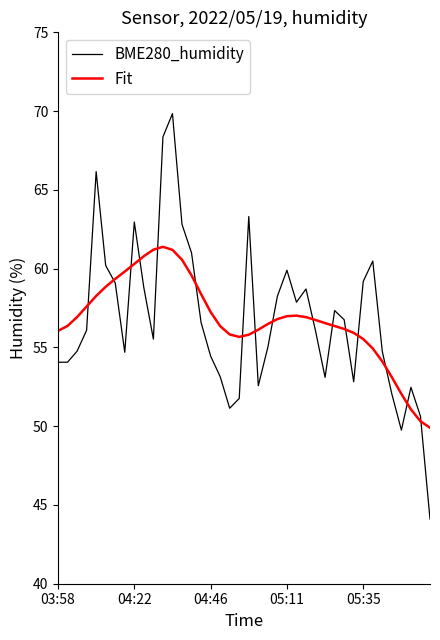

Rank the series by their maximum value, from lowest to highest.

Fit, BME280_humidity